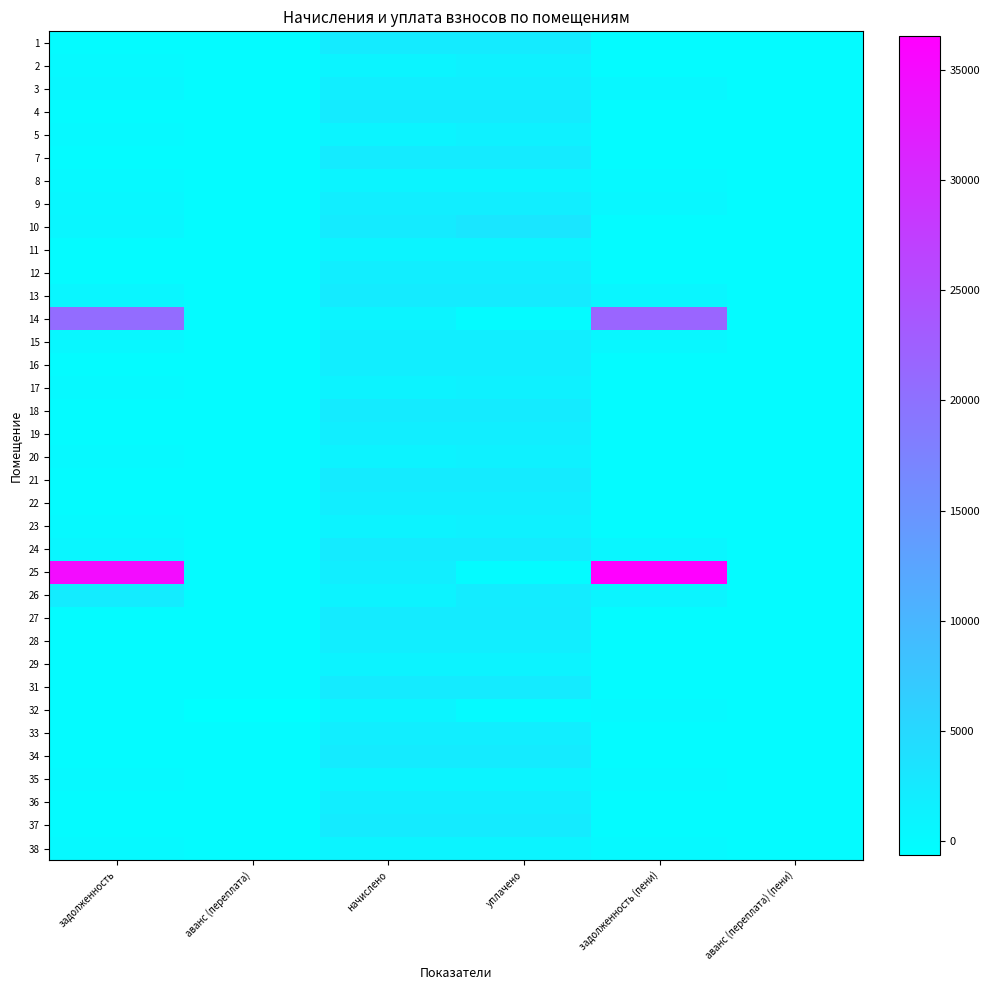

At how many categories does at least one series exceed 9954?

2